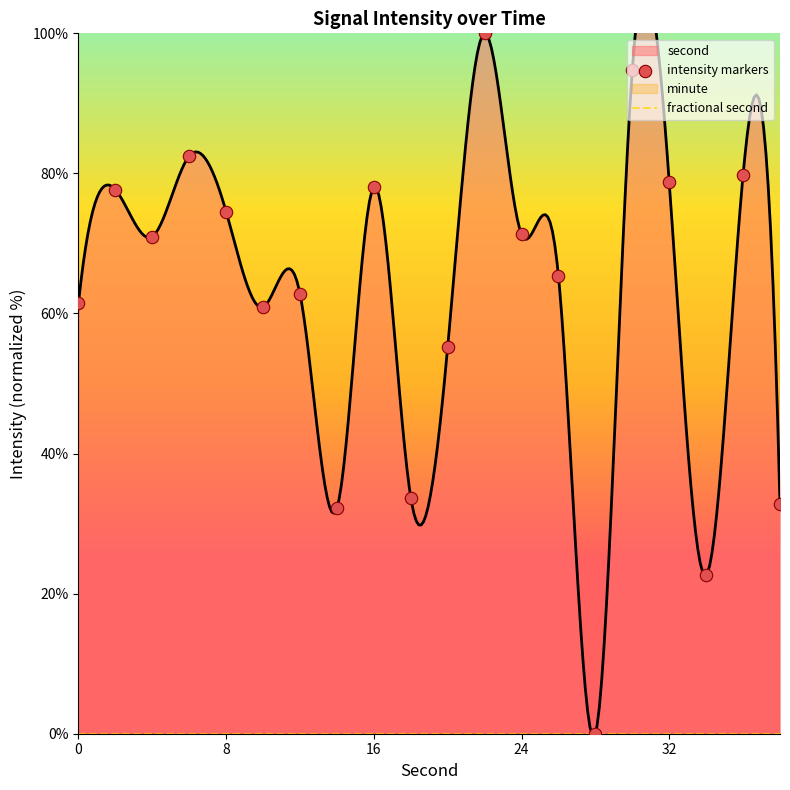

At how many categories does at least one series exceed 28?

18